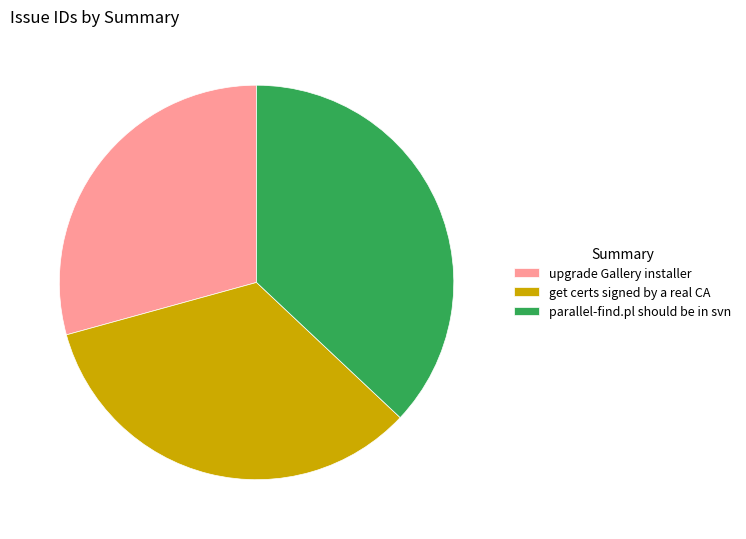

Is the sum of parallel-find.pl should be in svn and upgrade Gallery installer greater than half?

Yes